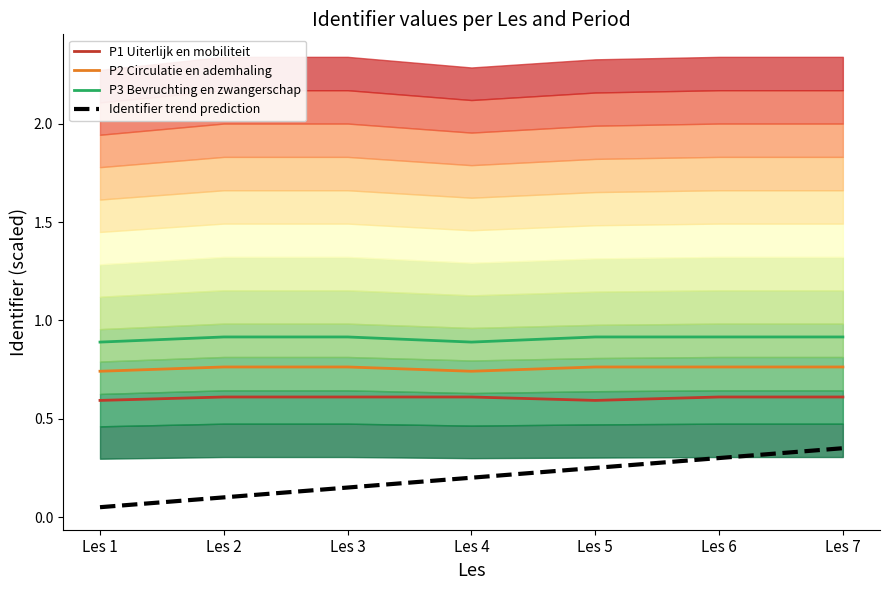

The value of P1 Uiterlijk en mobiliteit at Les 6 is 0.6. True or false?

True